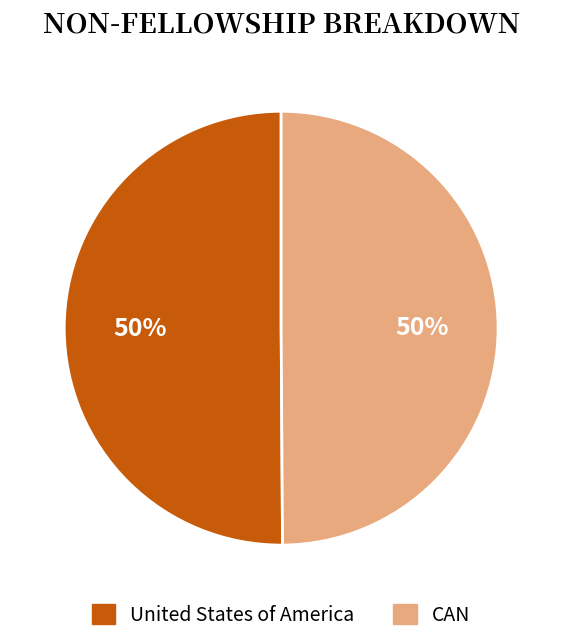

To the nearest percent, what percentage of the pie is CAN?

50%